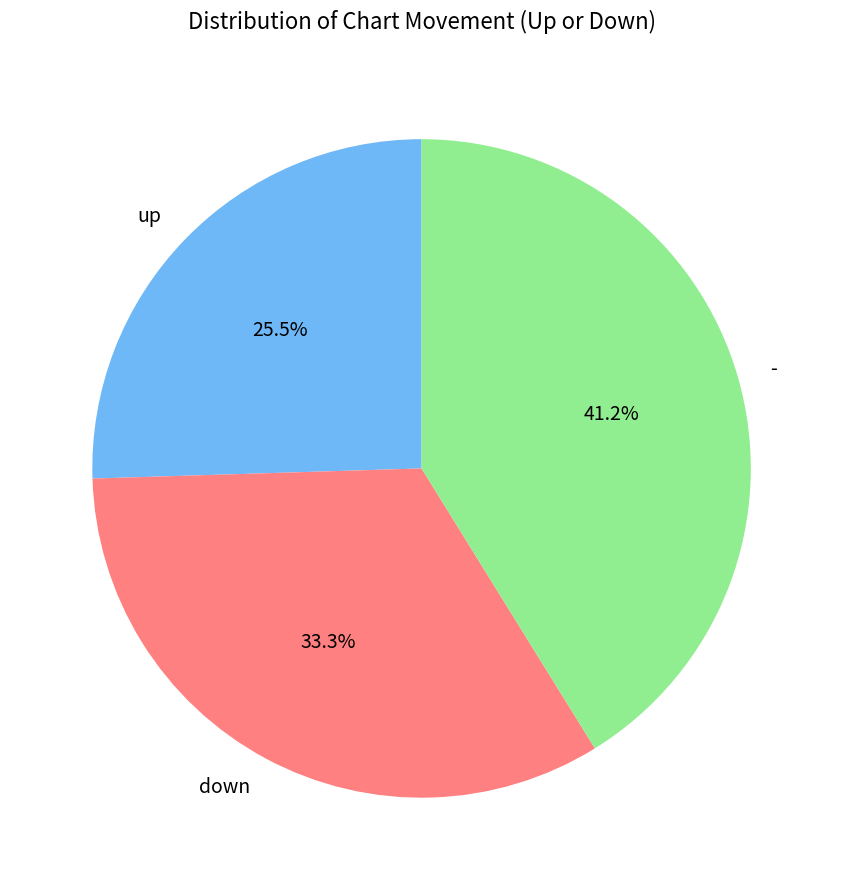

Count the number of slices in the pie.

3